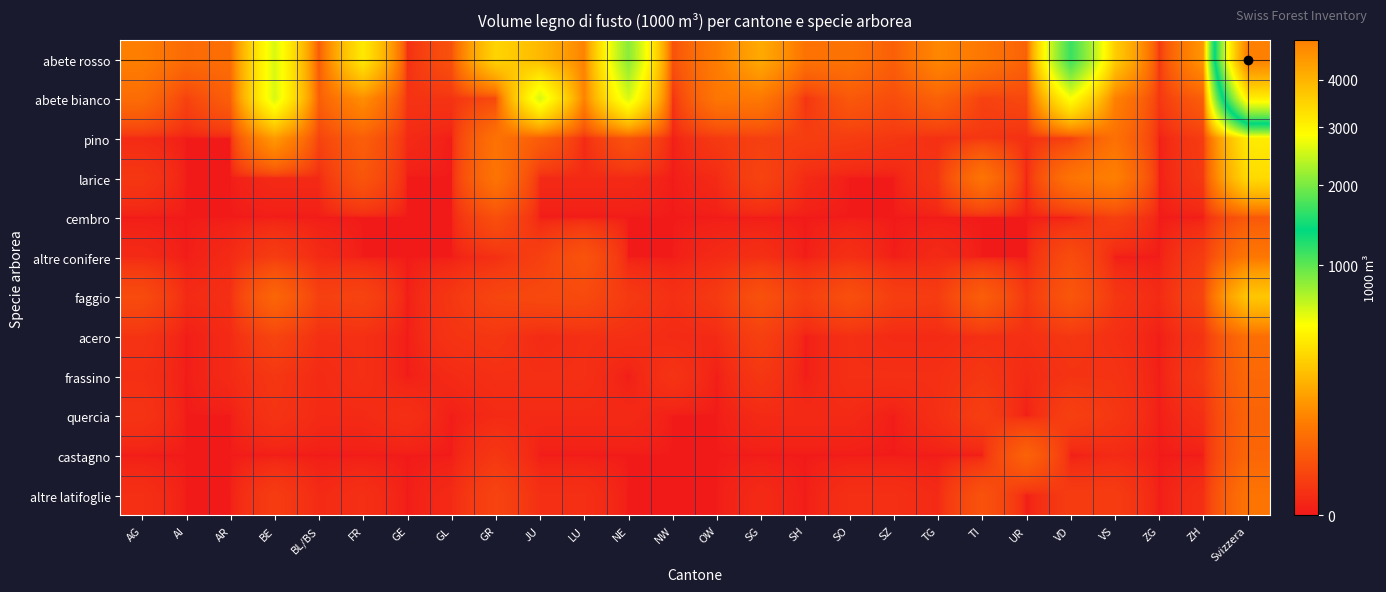

Reading left to right, list all the values displayed in this chart.

abete rosso: AG=87	AI=50	AR=57	BE=604	BL/BS=29	FR=406	GE=2	GL=20	GR=322	JU=226	LU=94	NE=848	NW=20	OW=85	SG=185	SH=63	SO=66	SZ=35	TG=104	TI=72	UR=38	VD=1137	VS=293	ZG=4	ZH=136	Svizzera=4983
abete bianco: AG=53	AI=9	AR=35	BE=608	BL/BS=34	FR=119	GE=3	GL=3	GR=13	JU=609	LU=91	NE=607	NW=2	OW=70	SG=75	SH=3	SO=27	SZ=16	TG=38	TI=9	UR=13	VD=516	VS=92	ZG=4	ZH=33	Svizzera=3079
pino: AG=1	AI=0	AR=0	BE=144	BL/BS=10	FR=34	GE=1	GL=0	GR=63	JU=32	LU=1	NE=21	NW=0	OW=5	SG=8	SH=7	SO=6	SZ=4	TG=2	TI=4	UR=2	VD=7	VS=61	ZG=0	ZH=6	Svizzera=417
larice: AG=4	AI=0	AR=0	BE=1	BL/BS=1	FR=24	GE=0	GL=0	GR=68	JU=1	LU=1	NE=1	NW=0	OW=1	SG=10	SH=1	SO=0	SZ=0	TG=4	TI=67	UR=0	VD=66	VS=90	ZG=0	ZH=5	Svizzera=344
cembro: AG=0	AI=0	AR=0	BE=0	BL/BS=0	FR=0	GE=0	GL=0	GR=18	JU=0	LU=0	NE=0	NW=0	OW=0	SG=0	SH=0	SO=0	SZ=0	TG=0	TI=0	UR=0	VD=0	VS=8	ZG=0	ZH=0	Svizzera=27
altre conifere: AG=1	AI=0	AR=1	BE=6	BL/BS=1	FR=0	GE=0	GL=0	GR=2	JU=8	LU=22	NE=0	NW=0	OW=1	SG=2	SH=0	SO=2	SZ=0	TG=1	TI=0	UR=0	VD=16	VS=0	ZG=0	ZH=6	Svizzera=72
faggio: AG=15	AI=1	AR=2	BE=44	BL/BS=8	FR=10	GE=0	GL=4	GR=11	JU=13	LU=14	NE=5	NW=2	OW=5	SG=20	SH=7	SO=18	SZ=7	TG=6	TI=33	UR=4	VD=25	VS=4	ZG=1	ZH=11	Svizzera=271
acero: AG=3	AI=0	AR=1	BE=10	BL/BS=2	FR=2	GE=0	GL=3	GR=4	JU=1	LU=2	NE=2	NW=1	OW=1	SG=8	SH=0	SO=2	SZ=1	TG=1	TI=2	UR=2	VD=4	VS=2	ZG=0	ZH=3	Svizzera=56
frassino: AG=2	AI=0	AR=1	BE=4	BL/BS=1	FR=2	GE=0	GL=1	GR=2	JU=2	LU=2	NE=0	NW=3	OW=0	SG=4	SH=0	SO=2	SZ=2	TG=2	TI=4	UR=1	VD=3	VS=3	ZG=0	ZH=5	Svizzera=47
quercia: AG=3	AI=0	AR=0	BE=3	BL/BS=1	FR=1	GE=2	GL=0	GR=1	JU=1	LU=1	NE=1	NW=0	OW=0	SG=1	SH=1	SO=1	SZ=0	TG=2	TI=7	UR=0	VD=8	VS=4	ZG=0	ZH=2	Svizzera=41
castagno: AG=0	AI=0	AR=0	BE=0	BL/BS=0	FR=0	GE=0	GL=0	GR=4	JU=0	LU=0	NE=0	NW=0	OW=0	SG=0	SH=0	SO=0	SZ=0	TG=0	TI=0	UR=39	VD=0	VS=1	ZG=0	ZH=0	Svizzera=44
altre latifoglie: AG=2	AI=0	AR=0	BE=6	BL/BS=1	FR=2	GE=0	GL=1	GR=10	JU=2	LU=2	NE=0	NW=0	OW=0	SG=1	SH=0	SO=2	SZ=2	TG=1	TI=21	UR=0	VD=6	VS=6	ZG=0	ZH=2	Svizzera=67